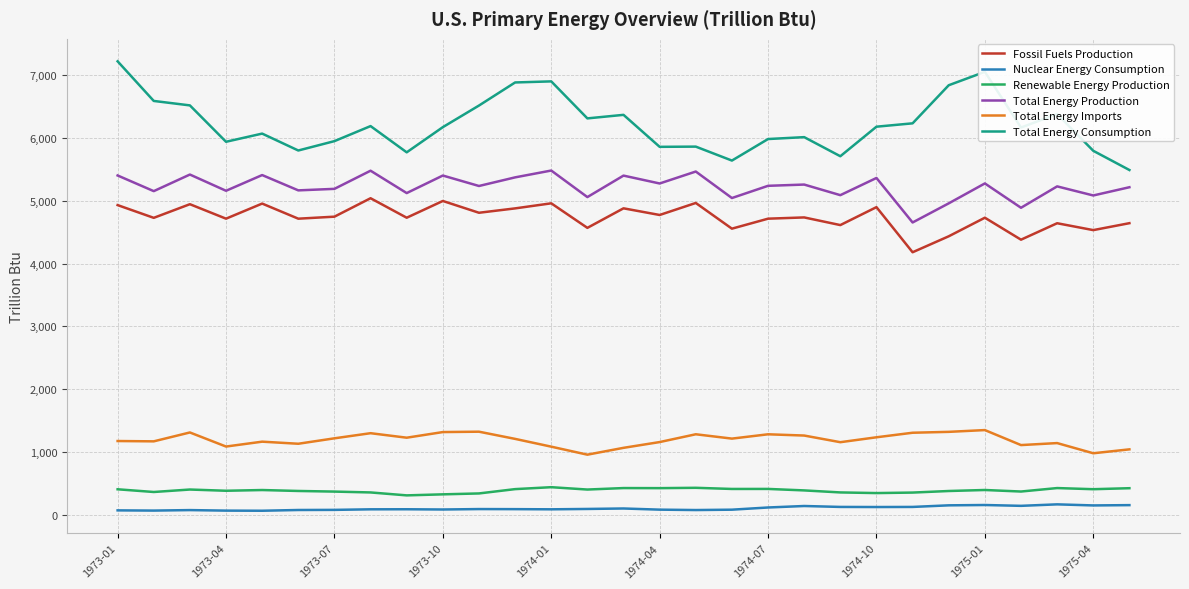

What is the minimum value for Total Energy Consumption?

5491.7